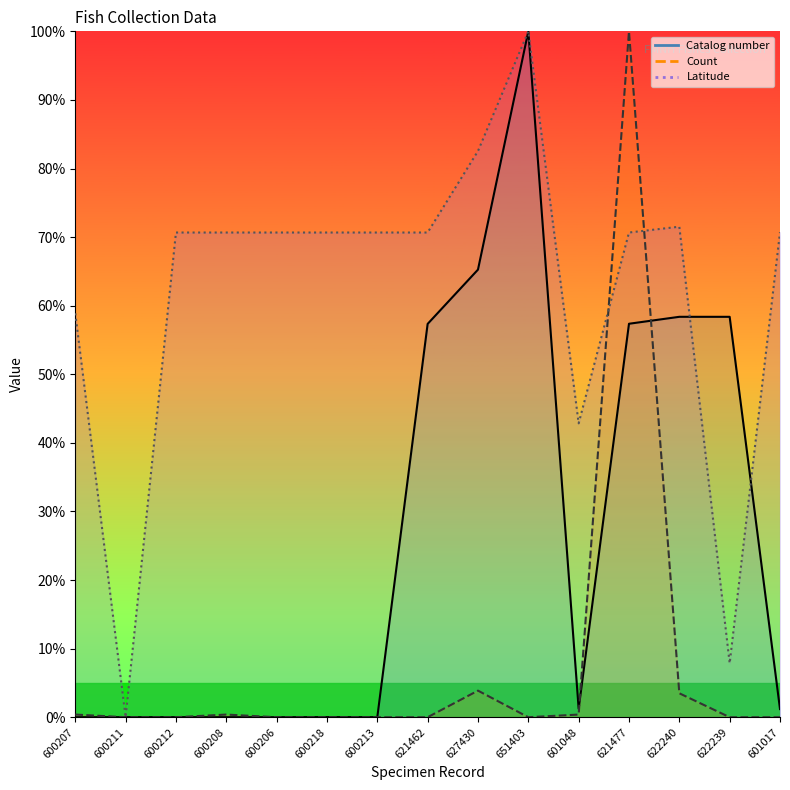

What are all the series names shown in the legend?

Catalog number, Count, Latitude